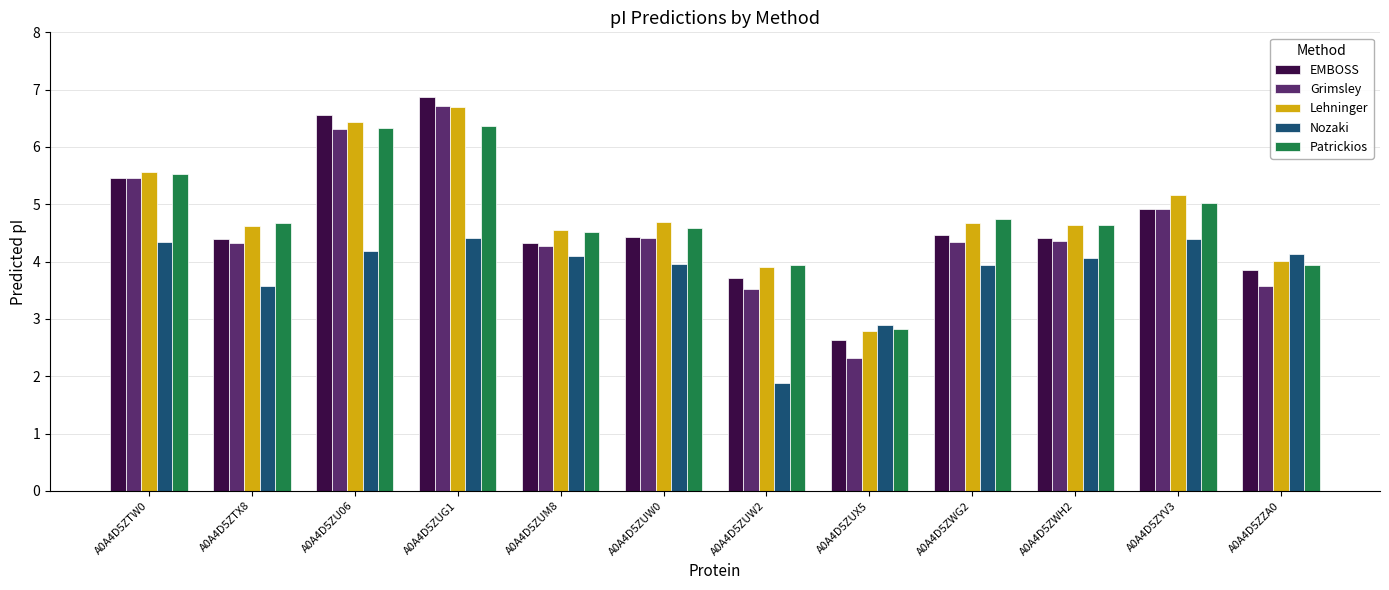

Which category has the lowest value in the Nozaki series?

A0A4D5ZUW2